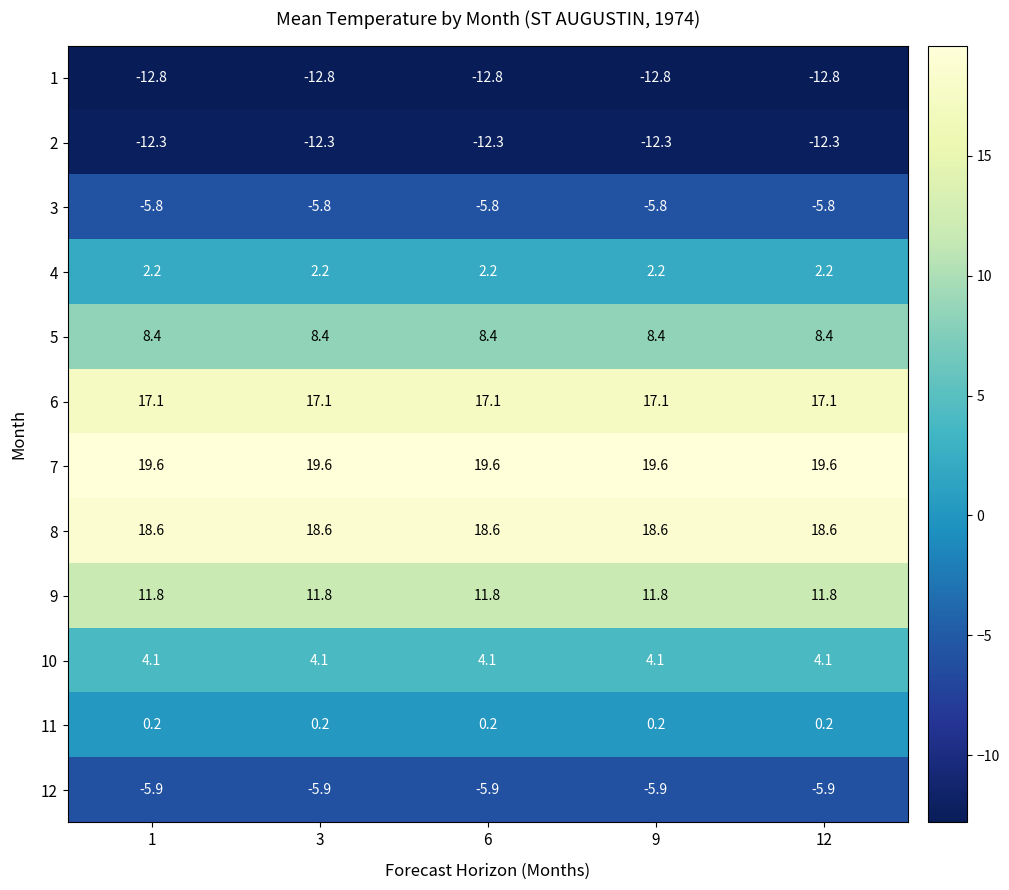

What is the difference between the highest and lowest values at 3?

32.4